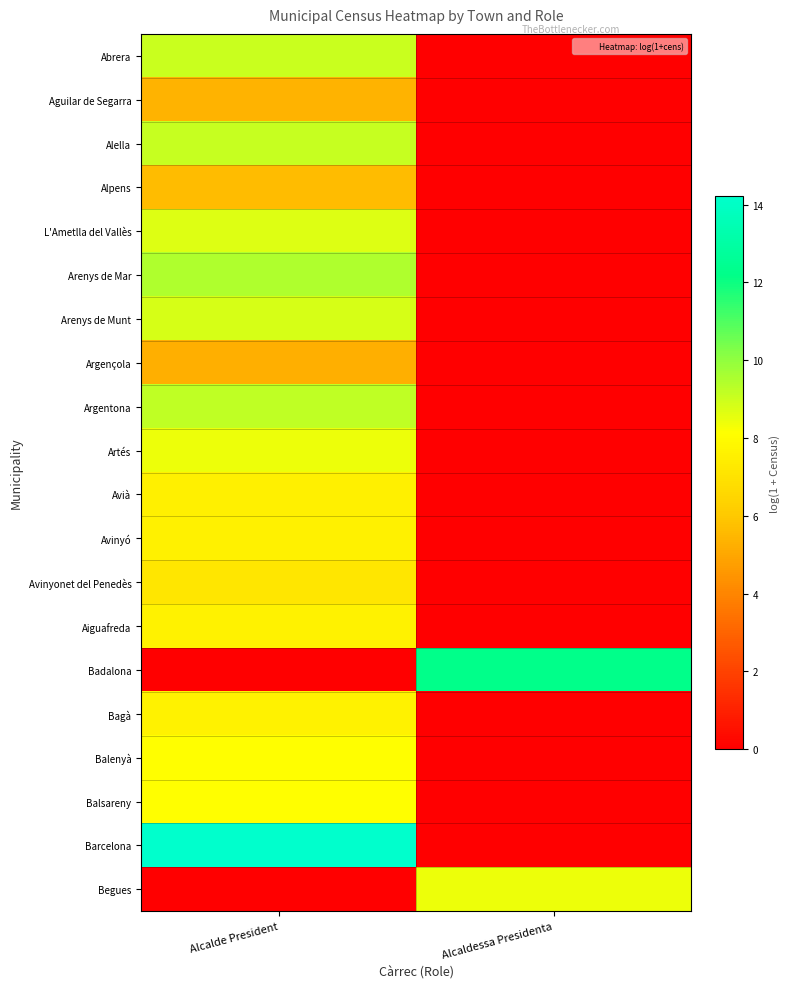

Reading right to left, extract all data points from this chart.

Abrera: Alcaldessa Presidenta=0.0	Alcalde President=9.0
Aguilar de Segarra: Alcaldessa Presidenta=0.0	Alcalde President=5.3
Alella: Alcaldessa Presidenta=0.0	Alcalde President=9.1
Alpens: Alcaldessa Presidenta=0.0	Alcalde President=5.6
L'Ametlla del Vallès: Alcaldessa Presidenta=0.0	Alcalde President=8.7
Arenys de Mar: Alcaldessa Presidenta=0.0	Alcalde President=9.5
Arenys de Munt: Alcaldessa Presidenta=0.0	Alcalde President=8.8
Argençola: Alcaldessa Presidenta=0.0	Alcalde President=5.2
Argentona: Alcaldessa Presidenta=0.0	Alcalde President=9.2
Artés: Alcaldessa Presidenta=0.0	Alcalde President=8.4
Avià: Alcaldessa Presidenta=0.0	Alcalde President=7.5
Avinyó: Alcaldessa Presidenta=0.0	Alcalde President=7.6
Avinyonet del Penedès: Alcaldessa Presidenta=0.0	Alcalde President=7.1
Aiguafreda: Alcaldessa Presidenta=0.0	Alcalde President=7.7
Badalona: Alcaldessa Presidenta=12.3	Alcalde President=0.0
Bagà: Alcaldessa Presidenta=0.0	Alcalde President=7.6
Balenyà: Alcaldessa Presidenta=0.0	Alcalde President=8.1
Balsareny: Alcaldessa Presidenta=0.0	Alcalde President=8.1
Barcelona: Alcaldessa Presidenta=0.0	Alcalde President=14.2
Begues: Alcaldessa Presidenta=8.4	Alcalde President=0.0